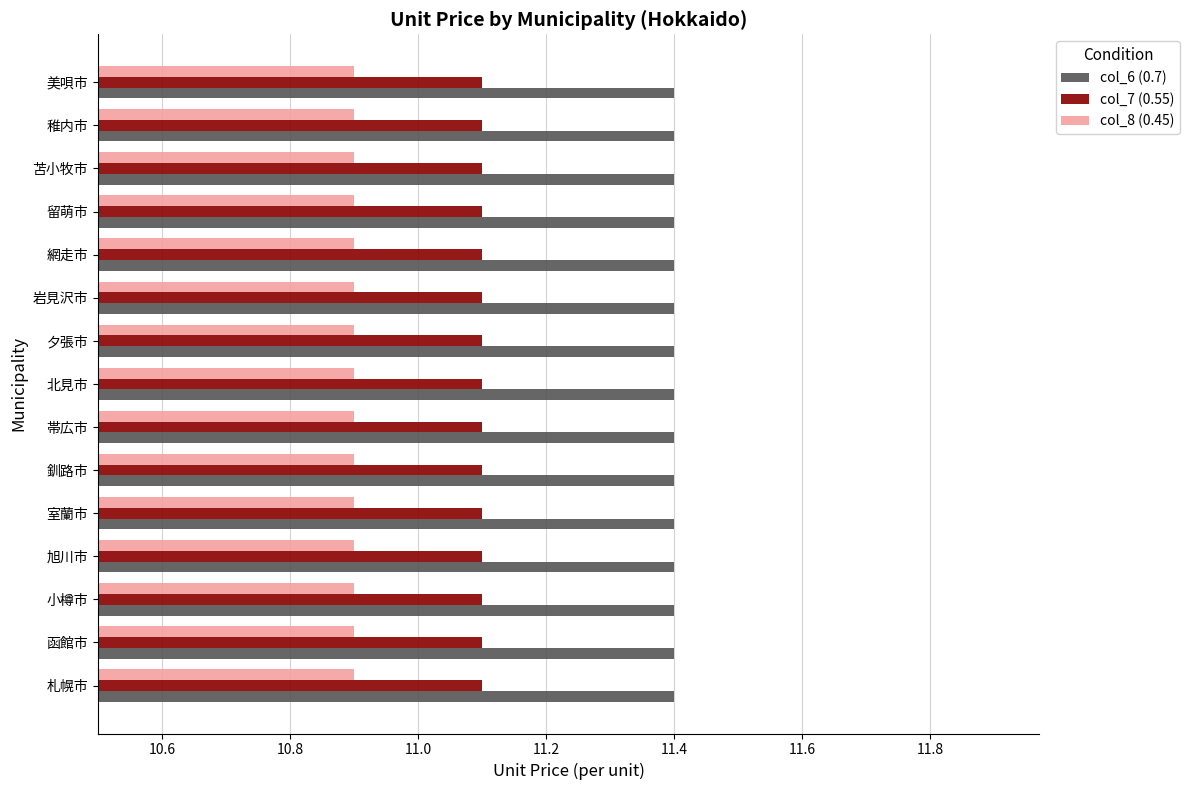

Rank the series by their maximum value, from highest to lowest.

col_6 (0.7), col_7 (0.55), col_8 (0.45)